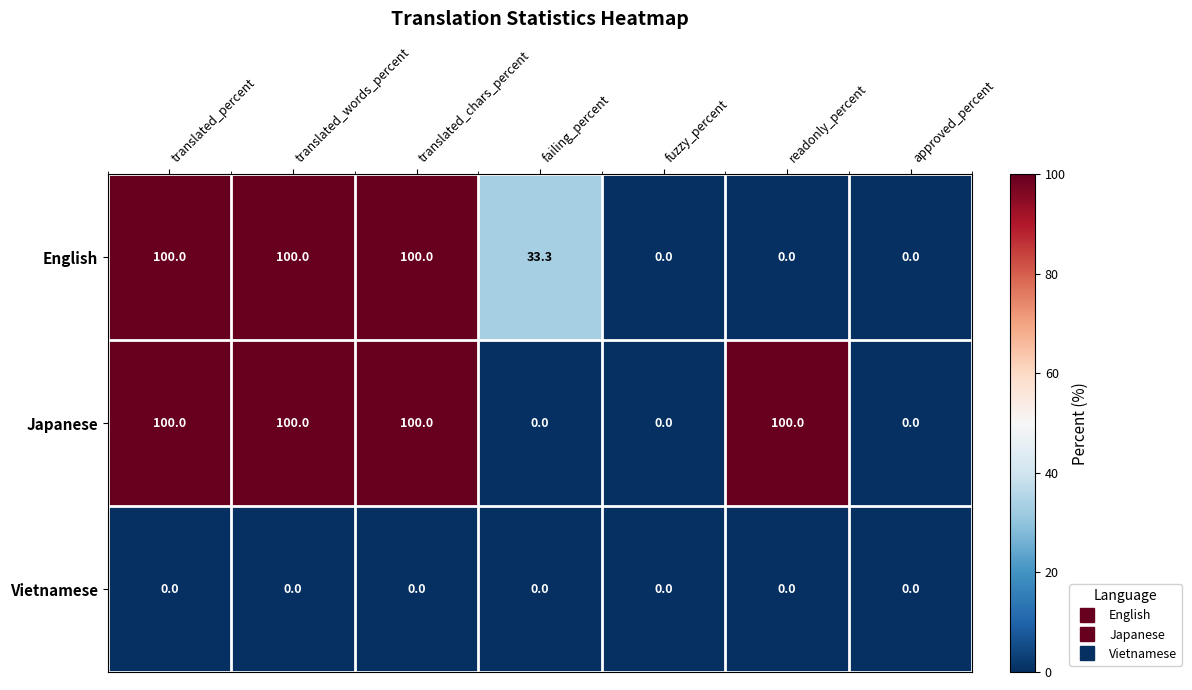

Is the value of English at readonly_percent greater than the value of Japanese at readonly_percent?

No